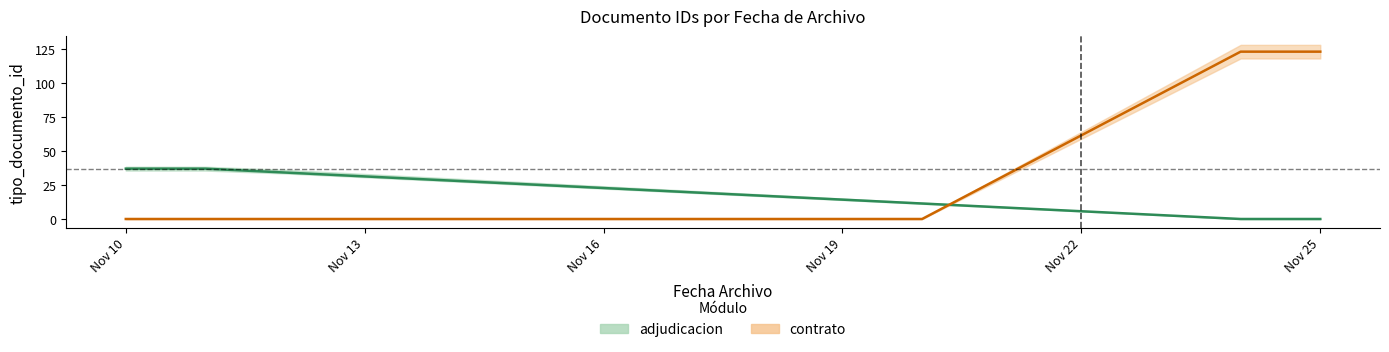

At which label does adjudicacion first exceed 19?

Nov 10